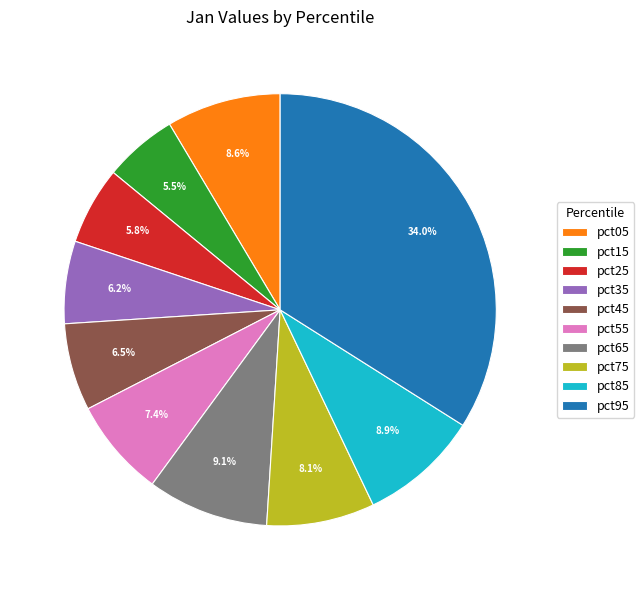

Count the number of slices in the pie.

10